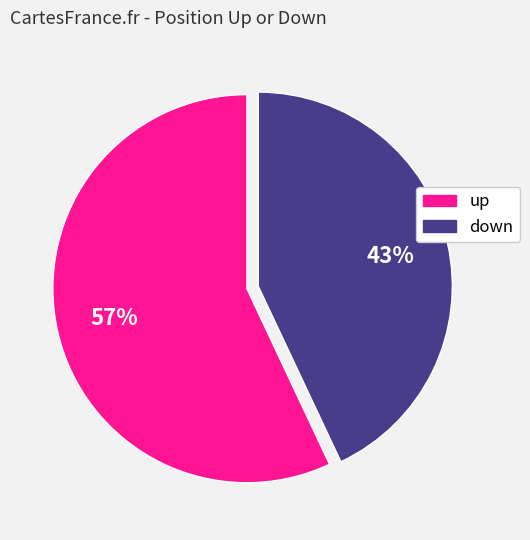

Which category accounts for the majority?

up